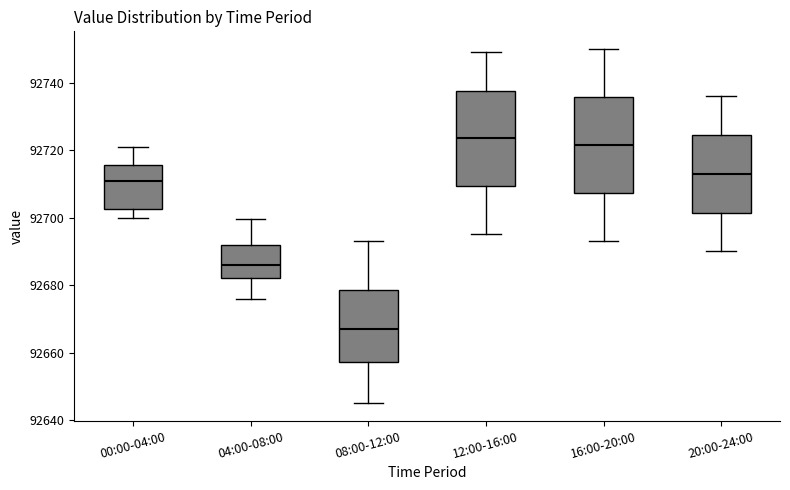

Which box's median line is the highest?

12:00-16:00